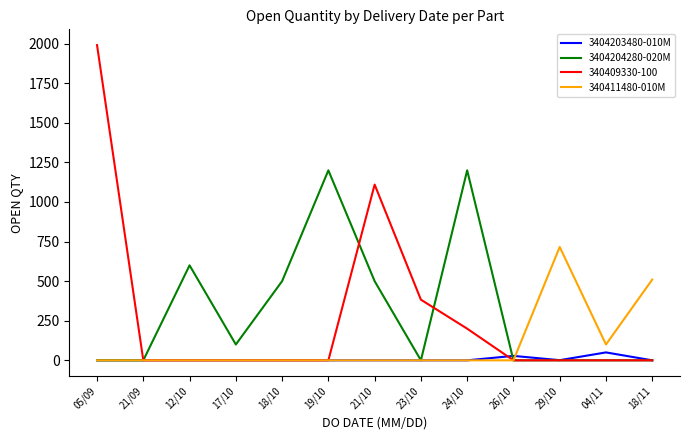

What is the greatest value displayed?

1991